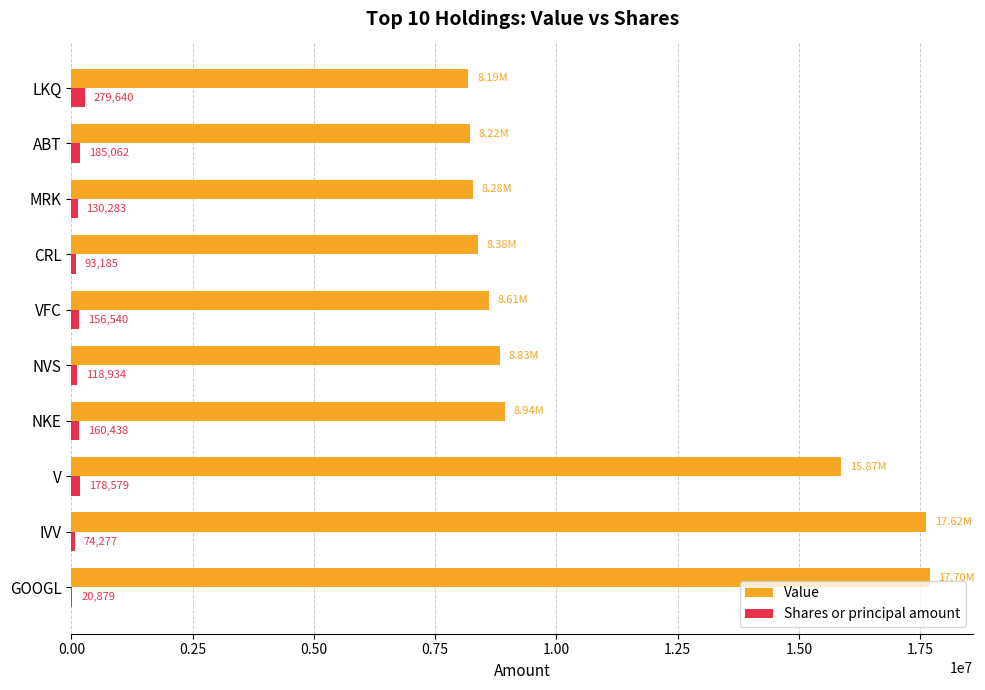

What is the sum of all Shares or principal amount values?

1397817